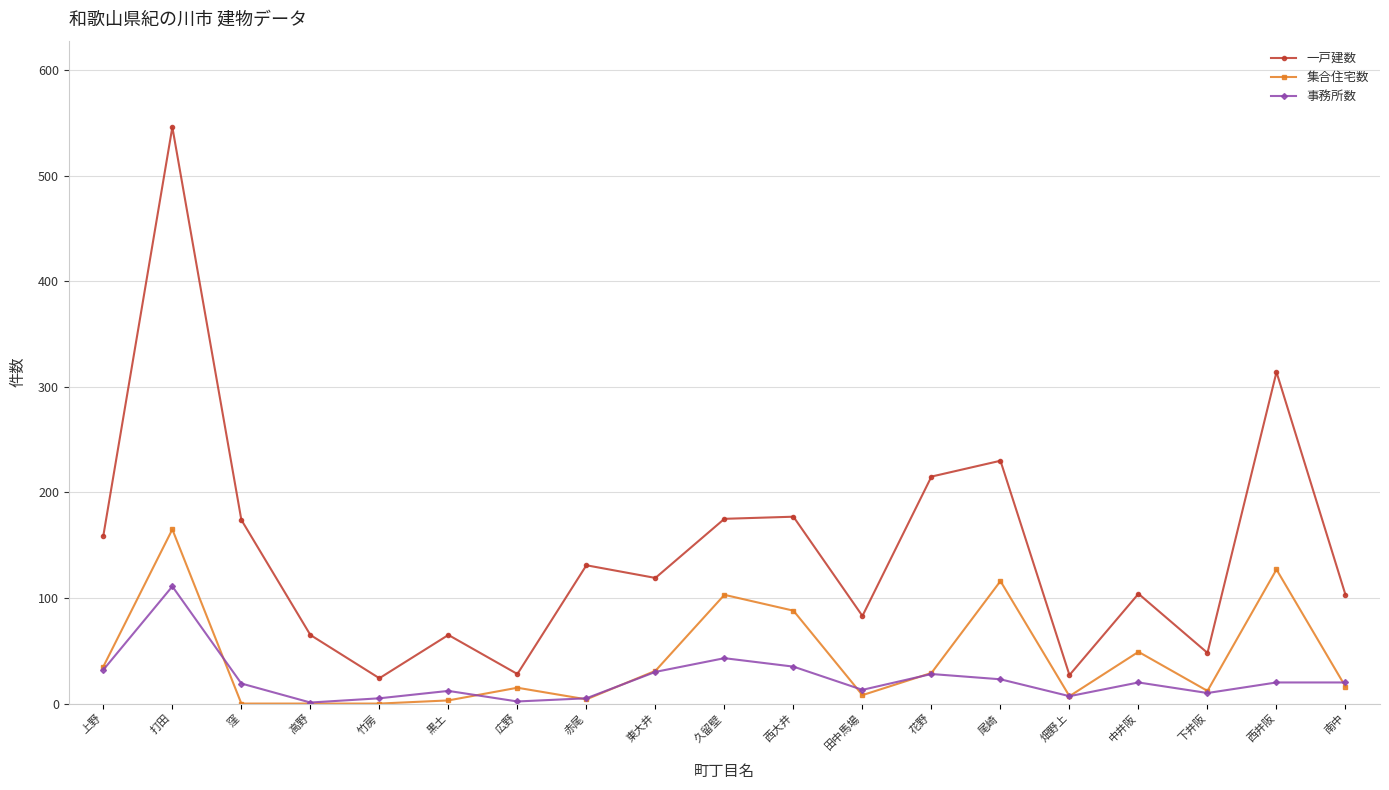

Rank the series at 尾崎 from lowest to highest value.

事務所数, 集合住宅数, 一戸建数